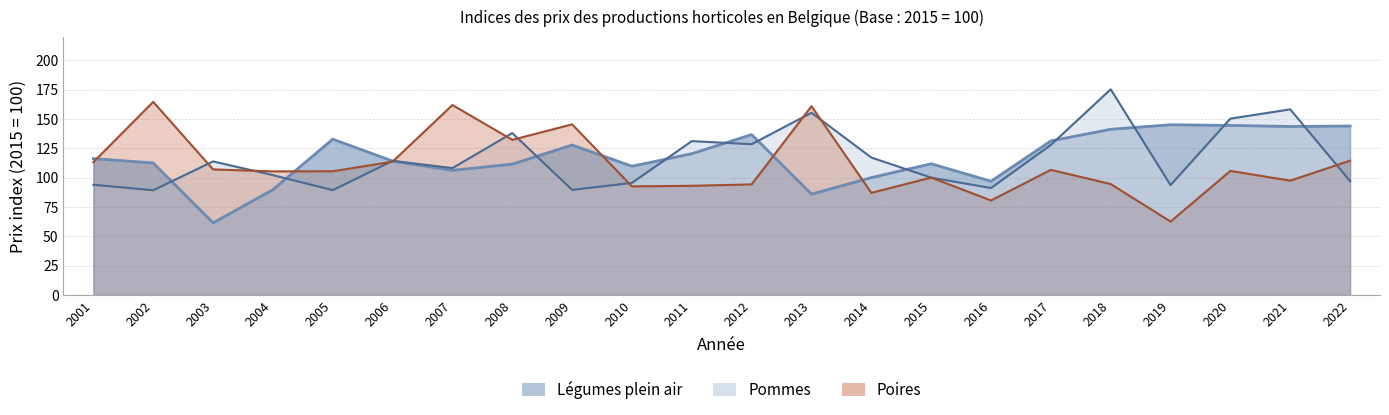

Is it true that Légumes plein air equals 141.3 at 2004?

False